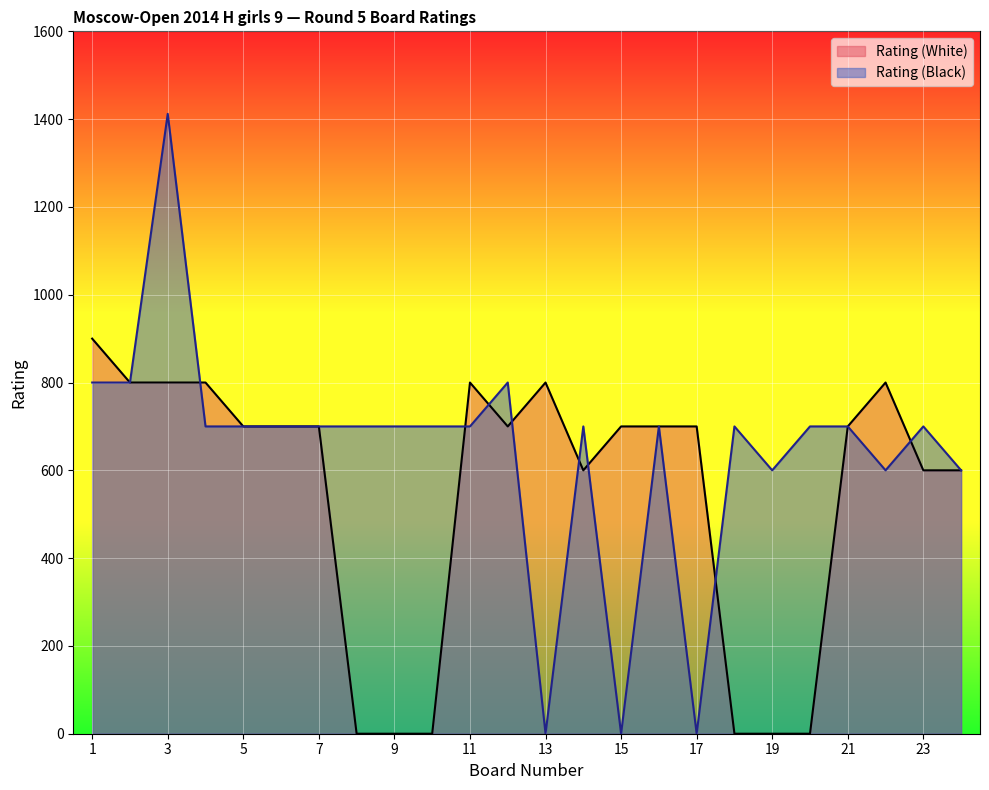

Does the chart display data point markers on the line(s)?

No